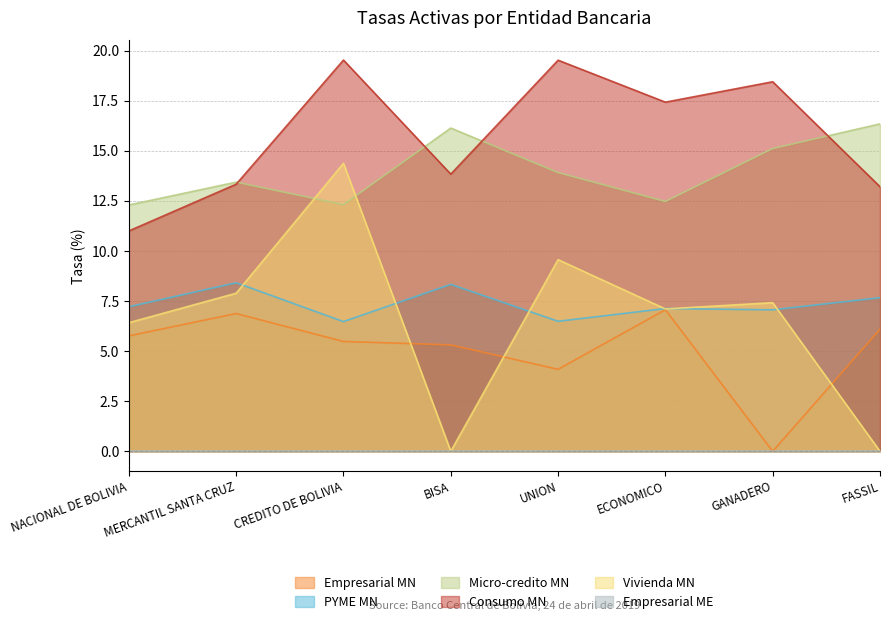

What is the approximate value of PYME MN at FASSIL?

7.7